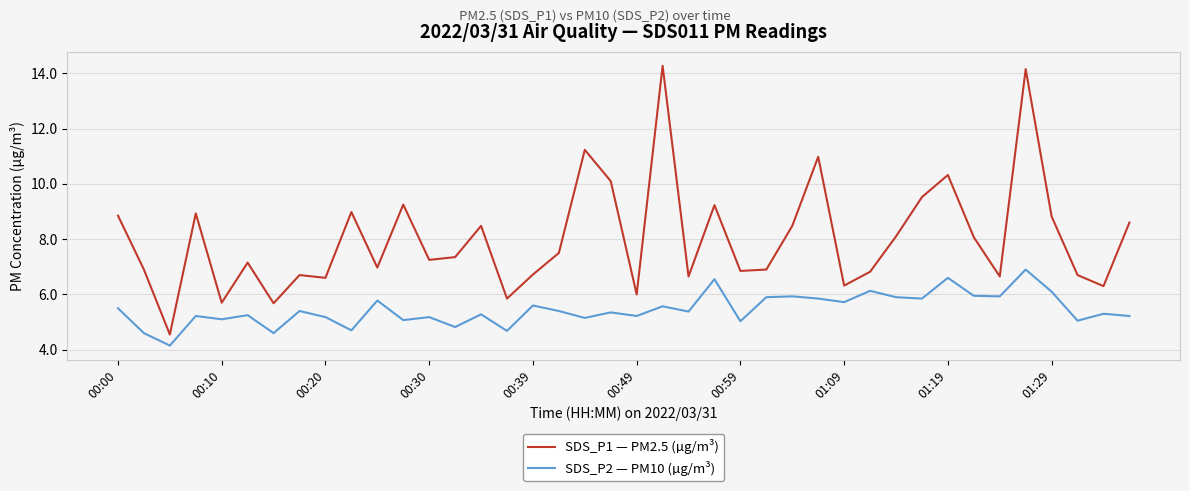

At how many categories does at least one series exceed 5?

39